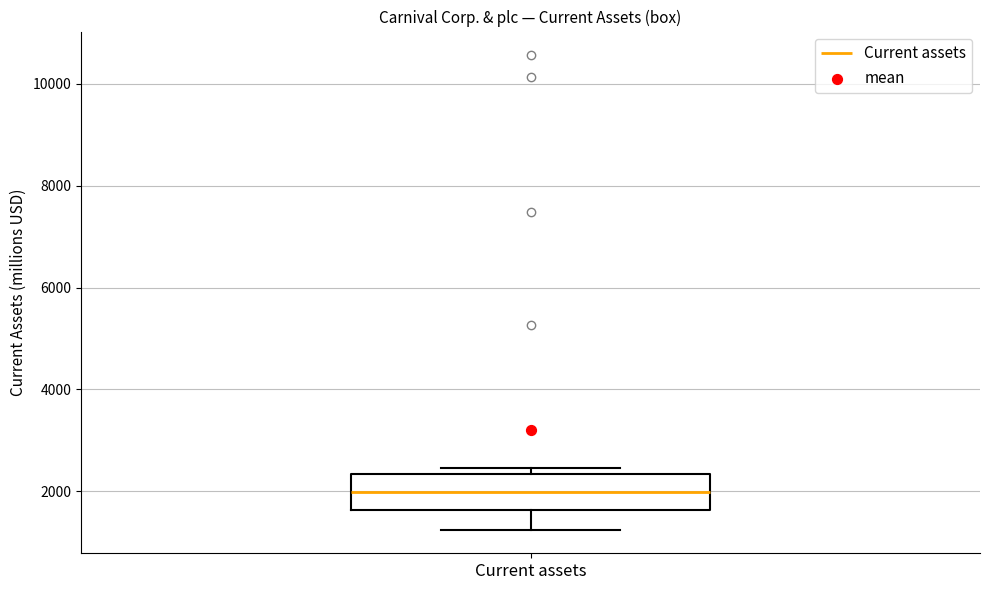

Read this box plot against the y-axis: the position of the median line, the range covered by the box, and the ends of both whiskers. The values are not printed on the chart, so give them approximately, as read against the axis.

median 2000, box 1600 to 2400, whiskers 1200 to 2400 (just above the box's upper edge)